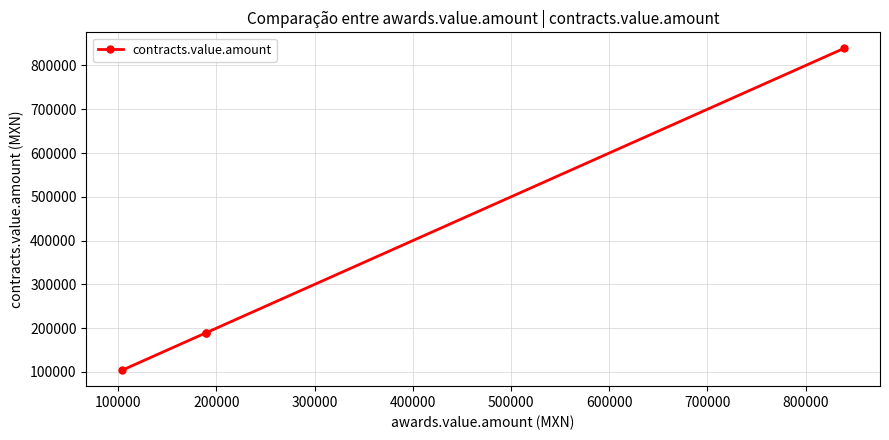

What is the change in value from 0 to 300000?

+734730